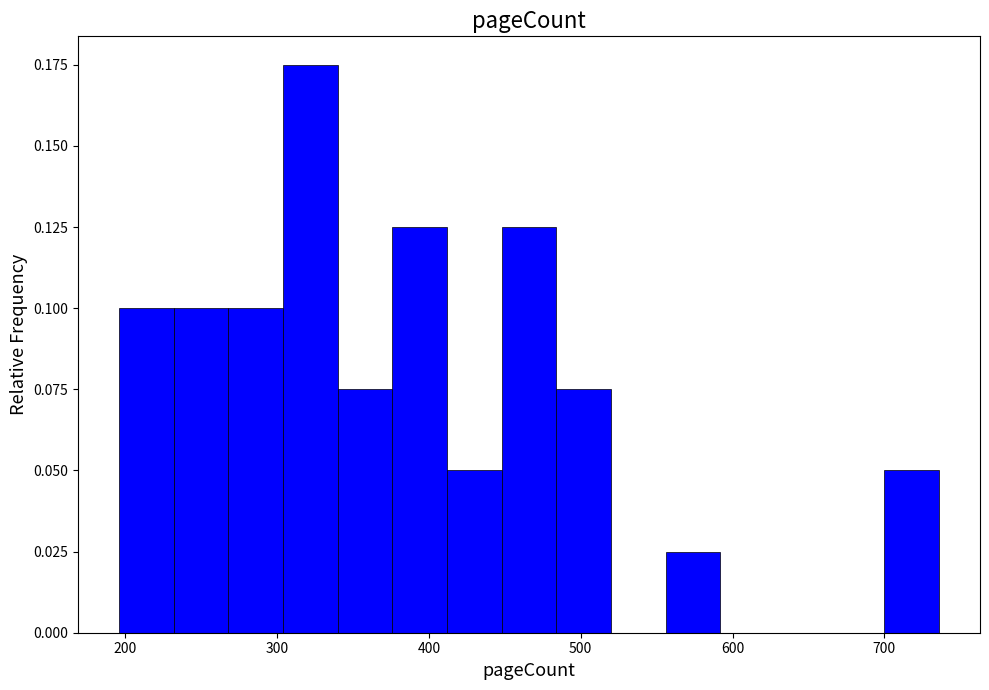

Read against the x-axis, roughly where is the centre of the tallest bar?

320